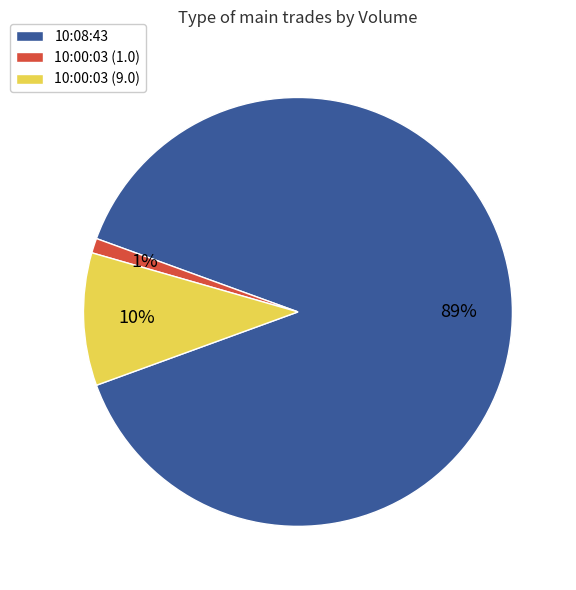

True or false: 10:00:03 (1.0) accounts for 12% of the total.

False